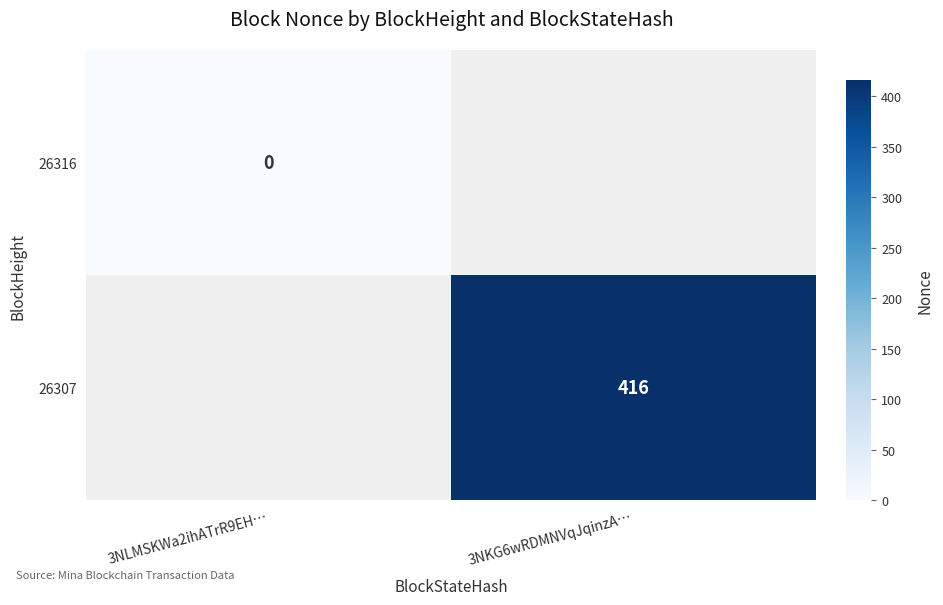

True or false: 26307 has a value of 416 at 3NKG6wRDMNVqJqinzA….

True